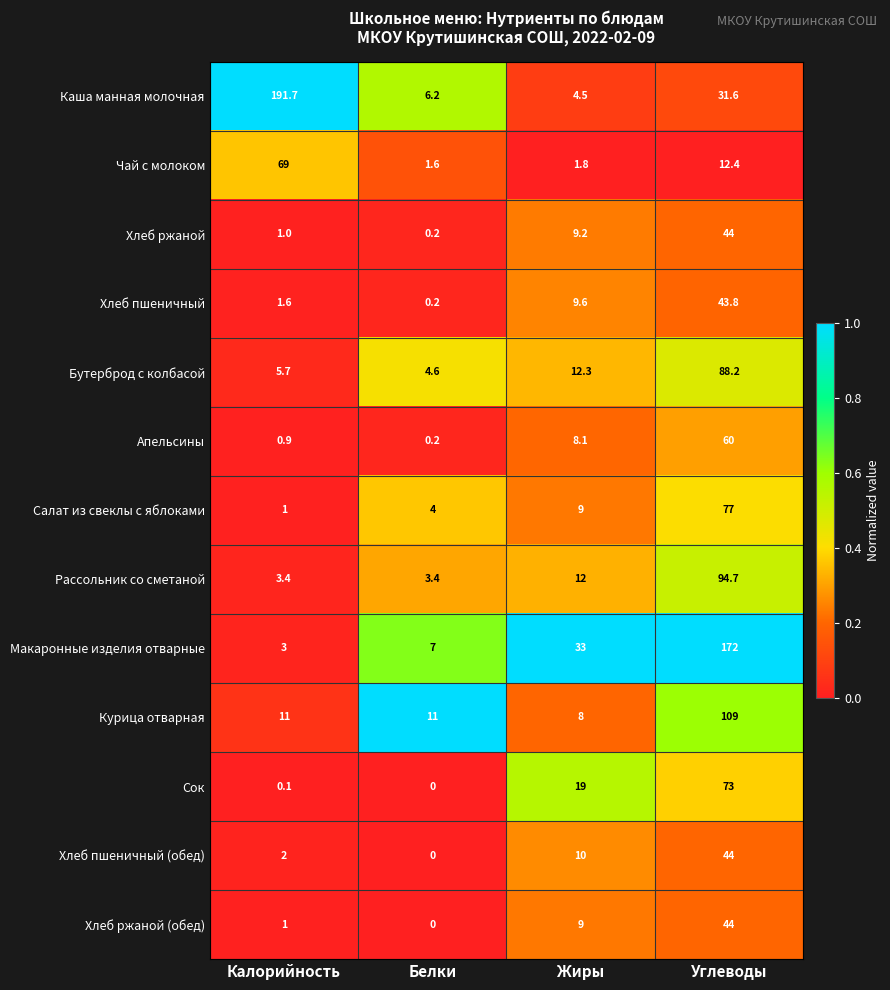

Where is Хлеб ржаной (обед) nearest to the value 22?

Жиры